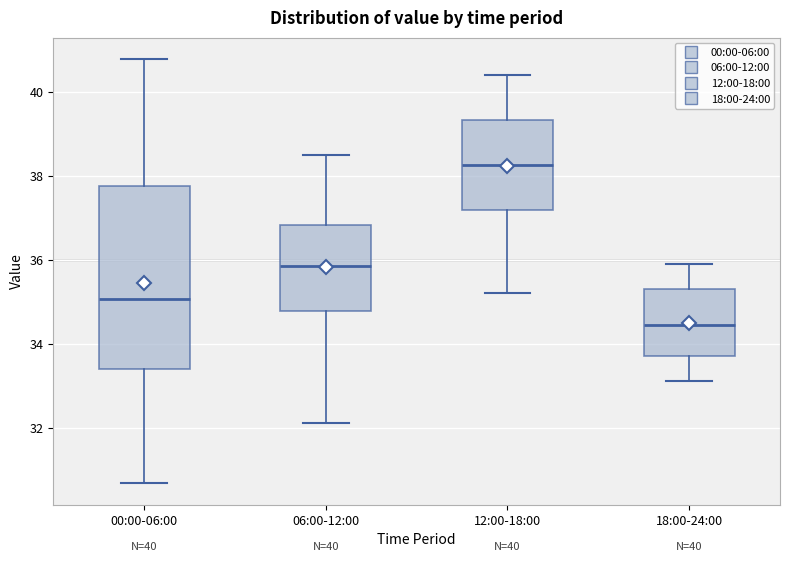

Which box's median line is the lowest?

18:00-24:00